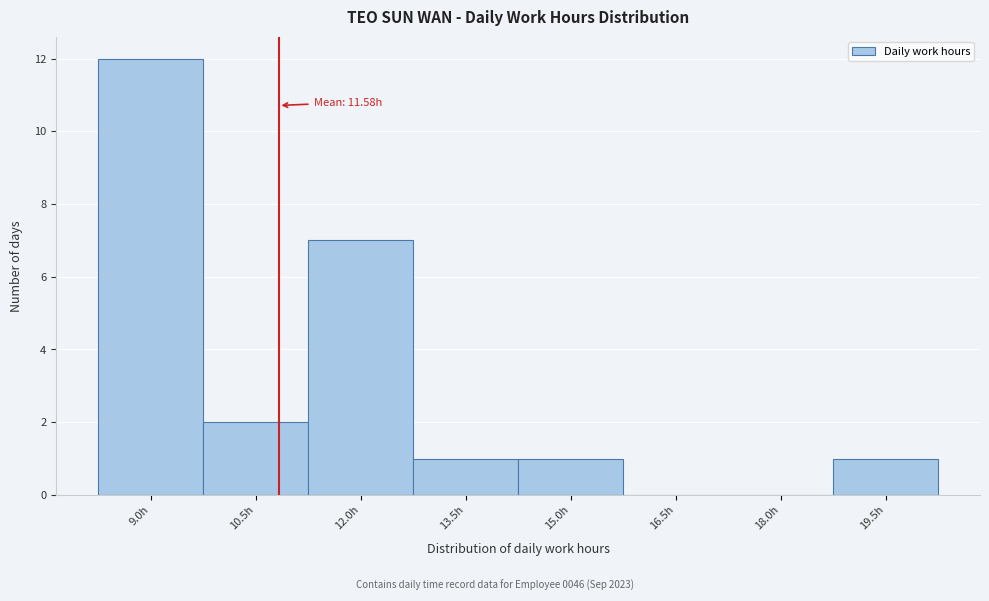

Reading left to right, what are all the values shown in this chart?

9.0h=12	10.5h=2	12.0h=7	13.5h=1	15.0h=1	16.5h=0	18.0h=0	19.5h=1